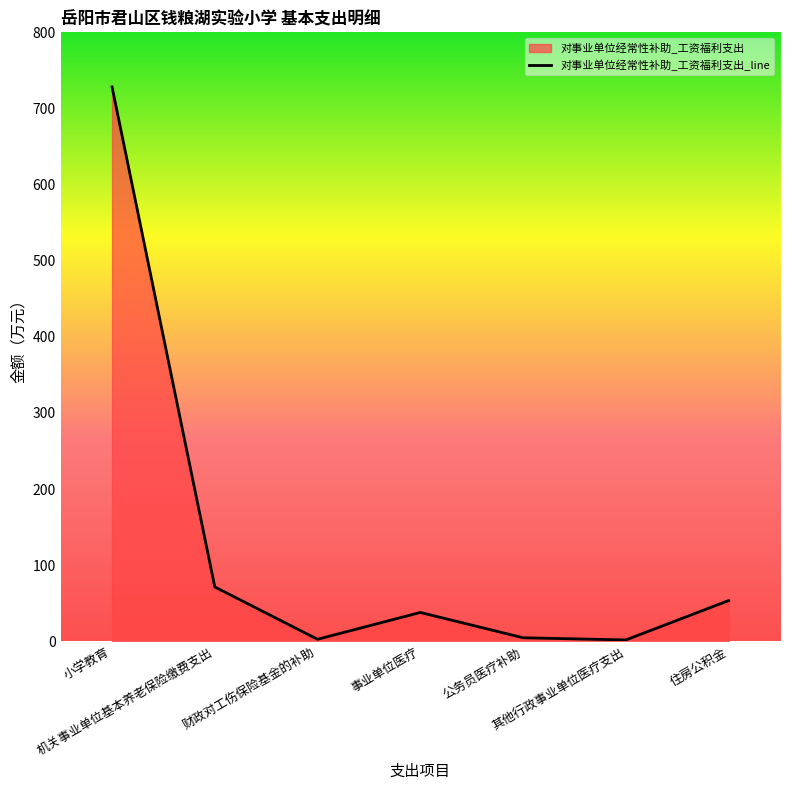

Where is the first local maximum?

事业单位医疗